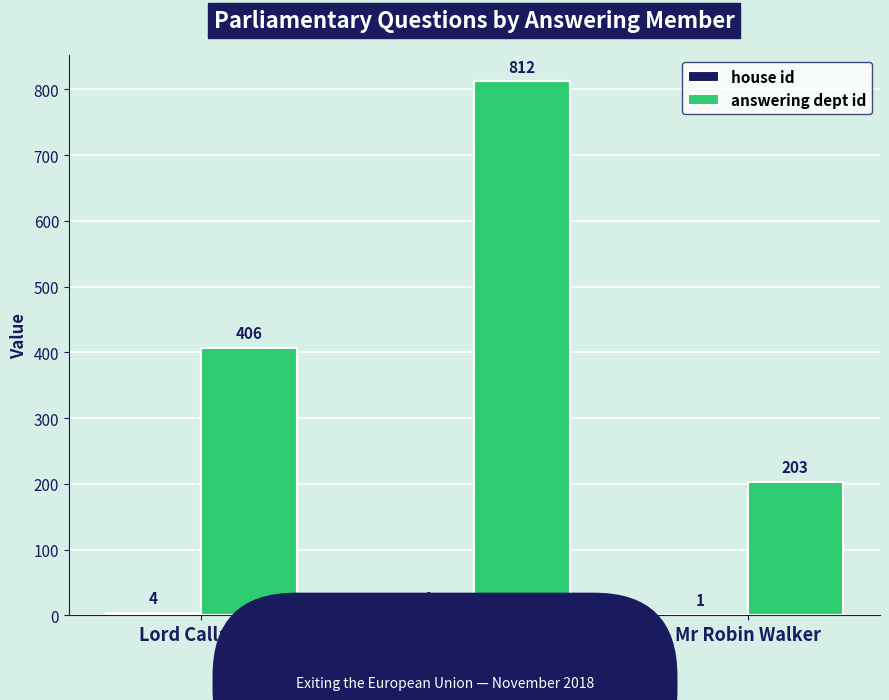

At which label is answering dept id closest to 507?

Lord Callanan